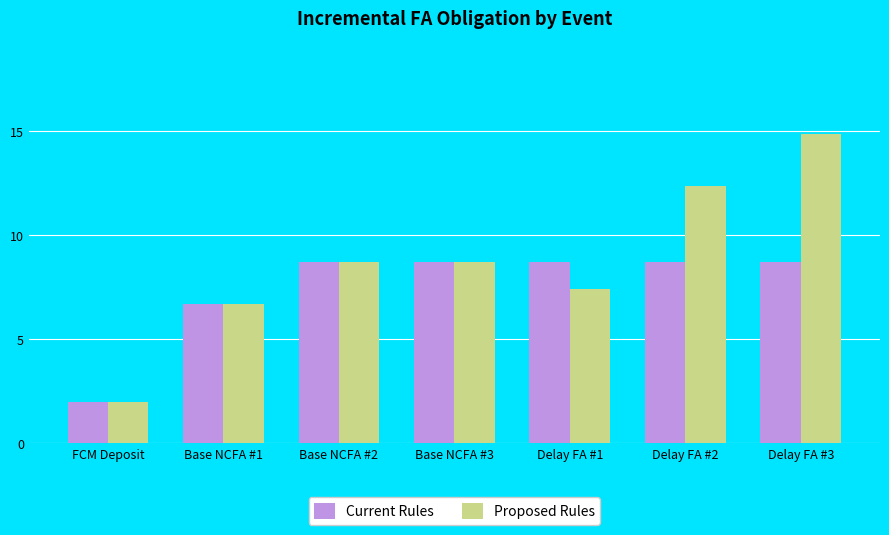

The value of Current Rules at FCM Deposit is 1.2. True or false?

False